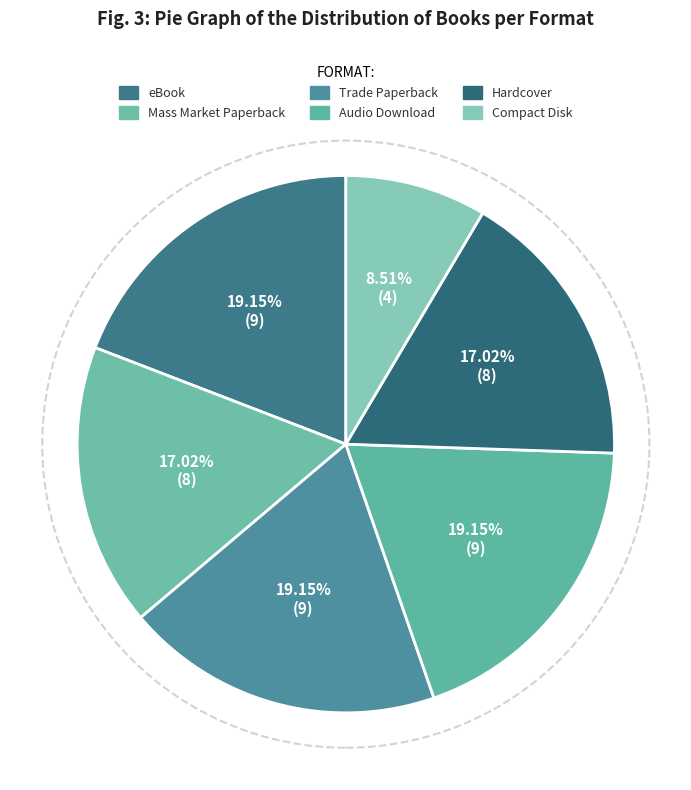

Count the number of slices in the pie.

6